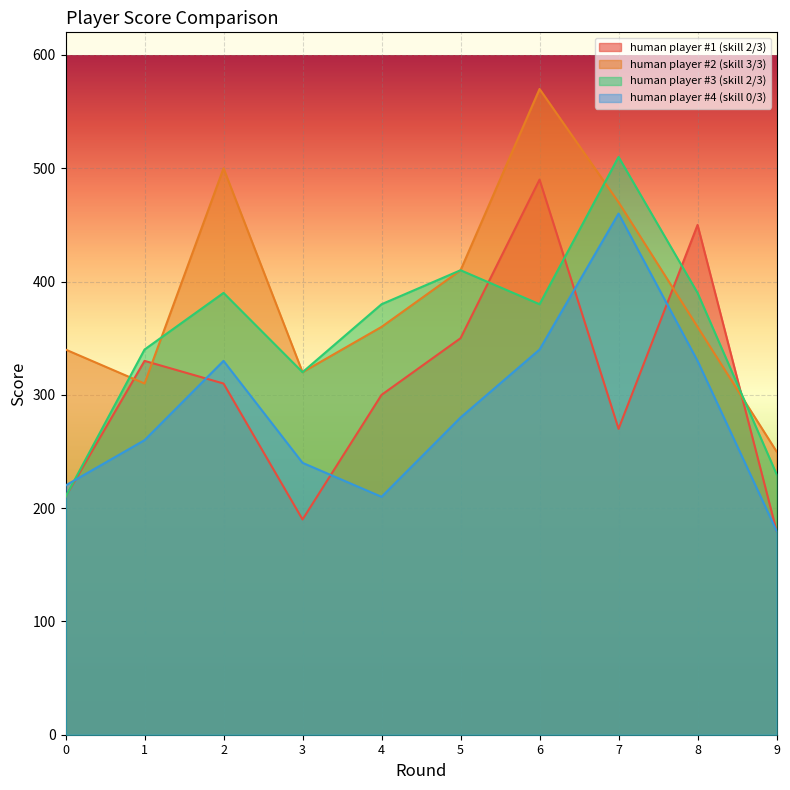

What is the average value of the human player #1 (skill 2/3) series?

308